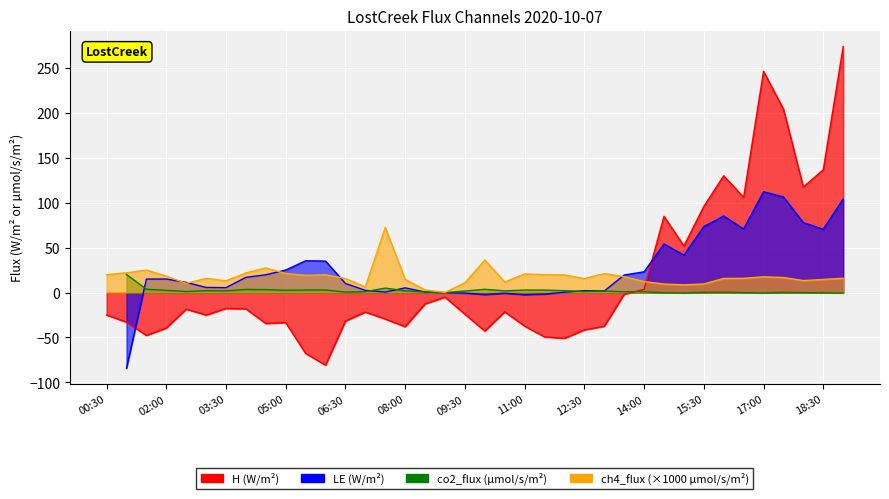

How many interior local valleys does the H series have?

10